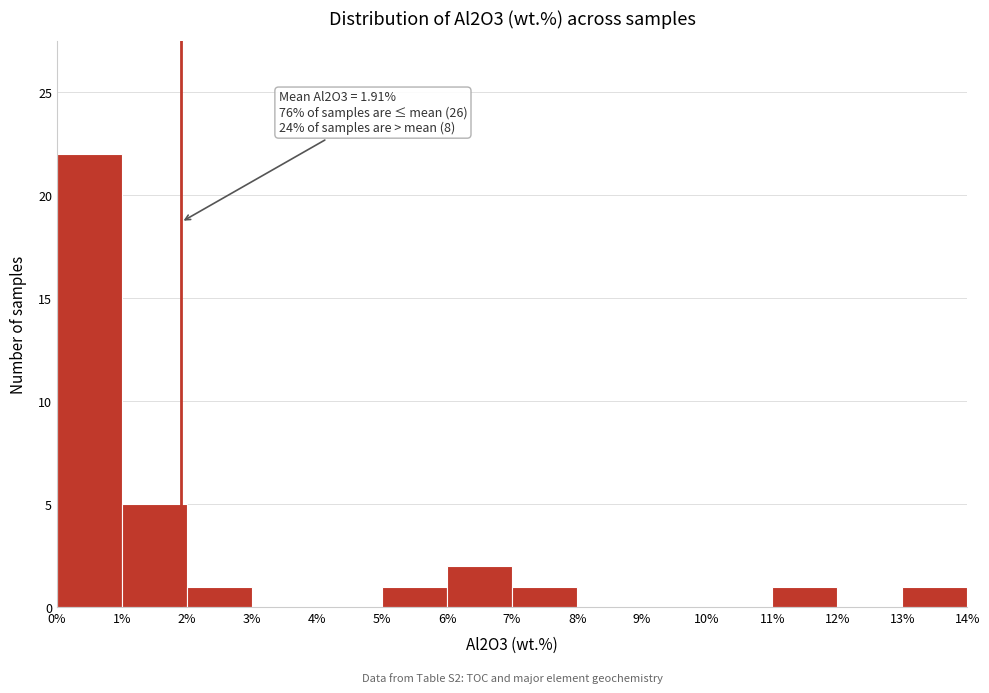

Which range on the x-axis has the tallest bar?

0% to 1%